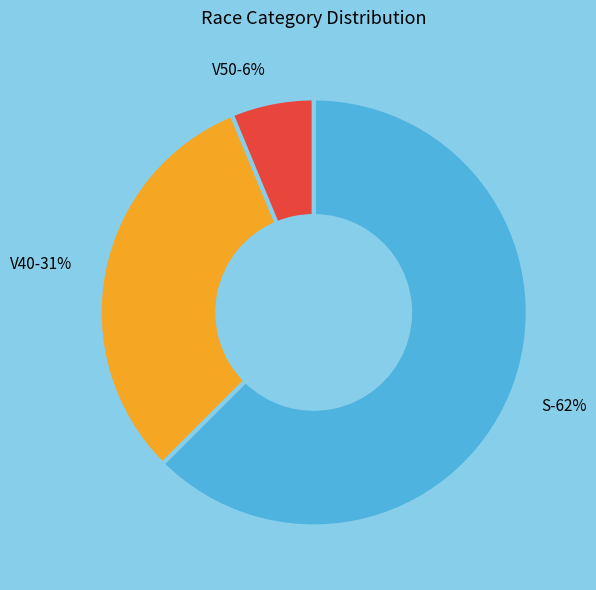

To the nearest percent, what portion does S represent?

62%